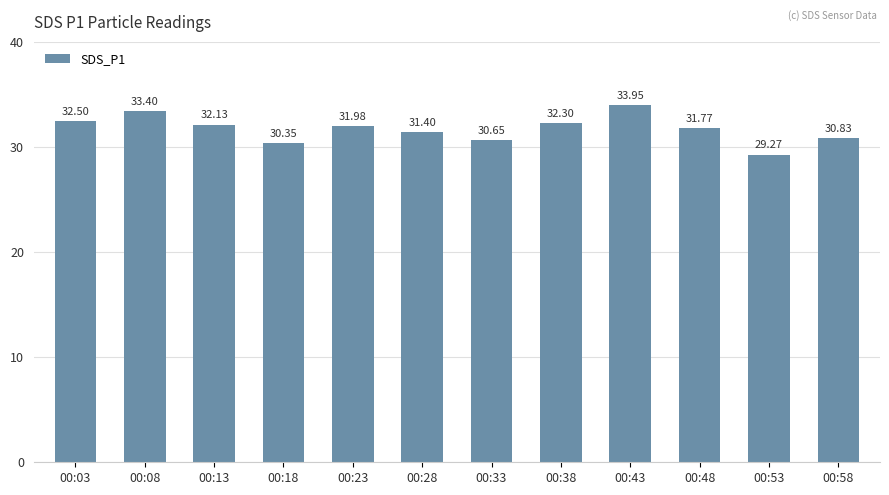

Does the chart contain any negative values?

No